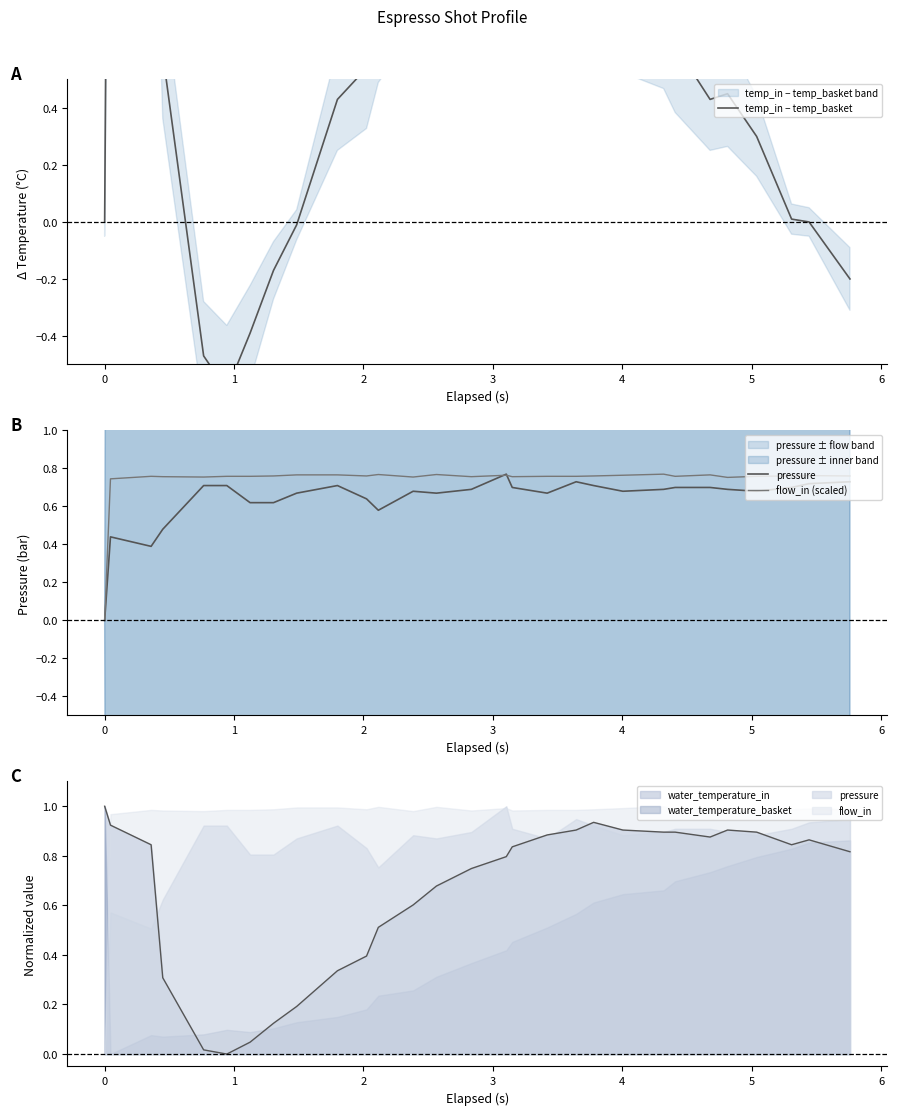

At how many categories does at least one series exceed 1?

10